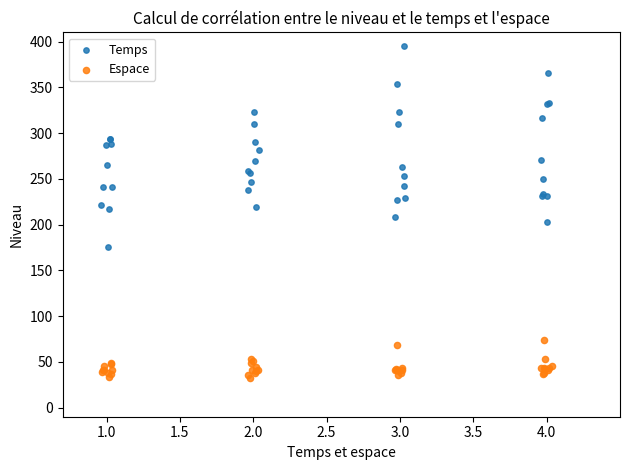

Which series has the largest Y range (max minus min)?

Temps